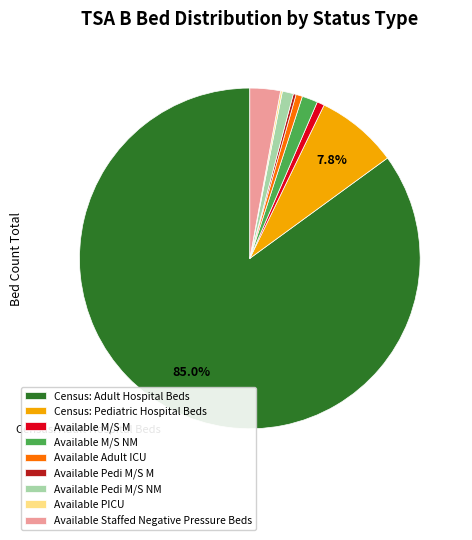

To the nearest percent, what is the difference between the Census: Pediatric Hospital Beds and Available Pedi M/S NM slice percentages?

7%